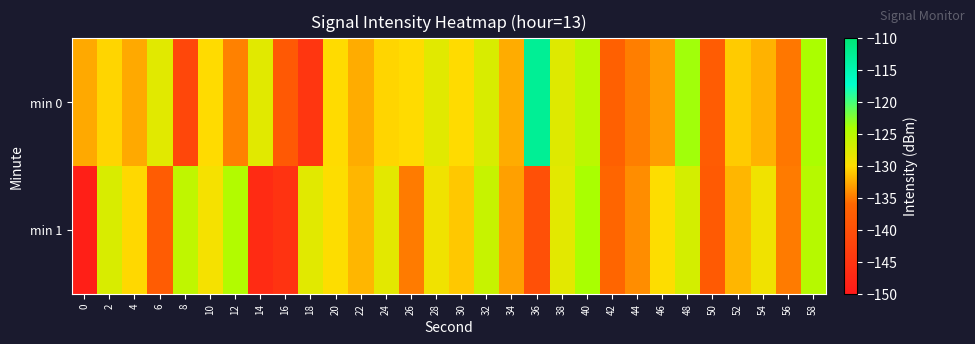

Count the number of data series in this chart.

2